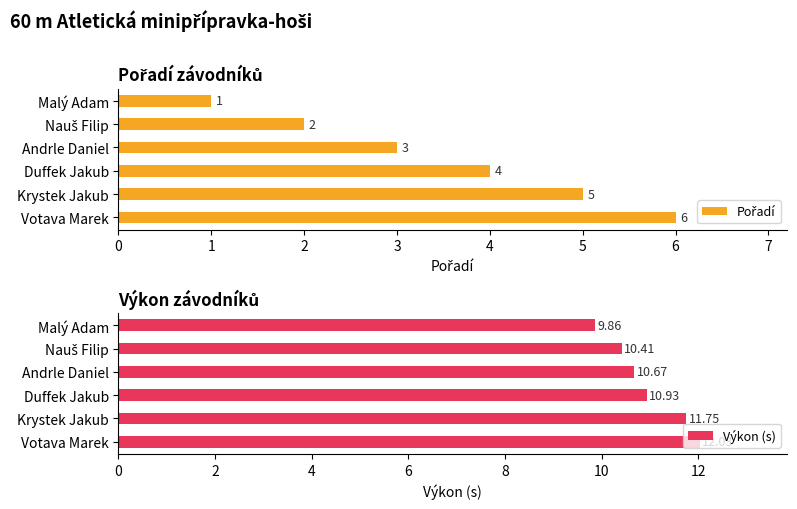

Rank the series by their average value, from lowest to highest.

Pořadí, Výkon (s)